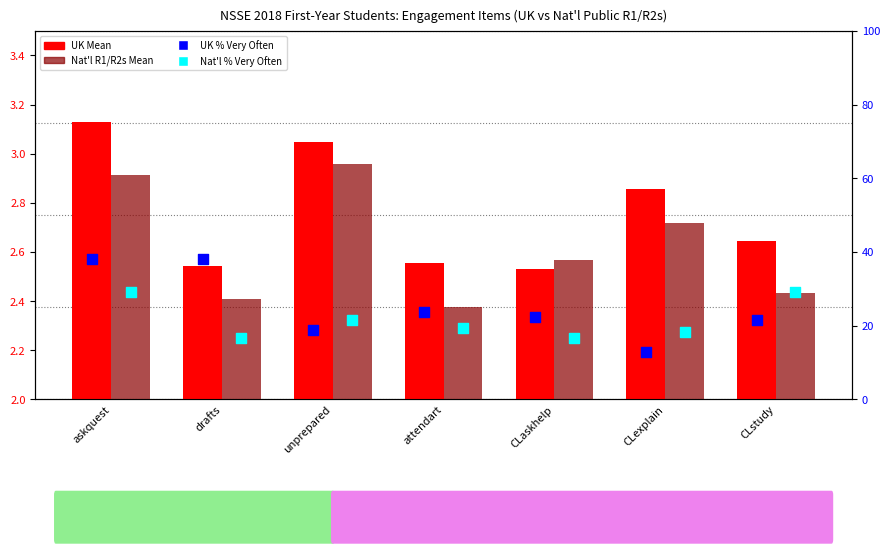

Which series reaches the maximum Y coordinate?

UK % Very Often